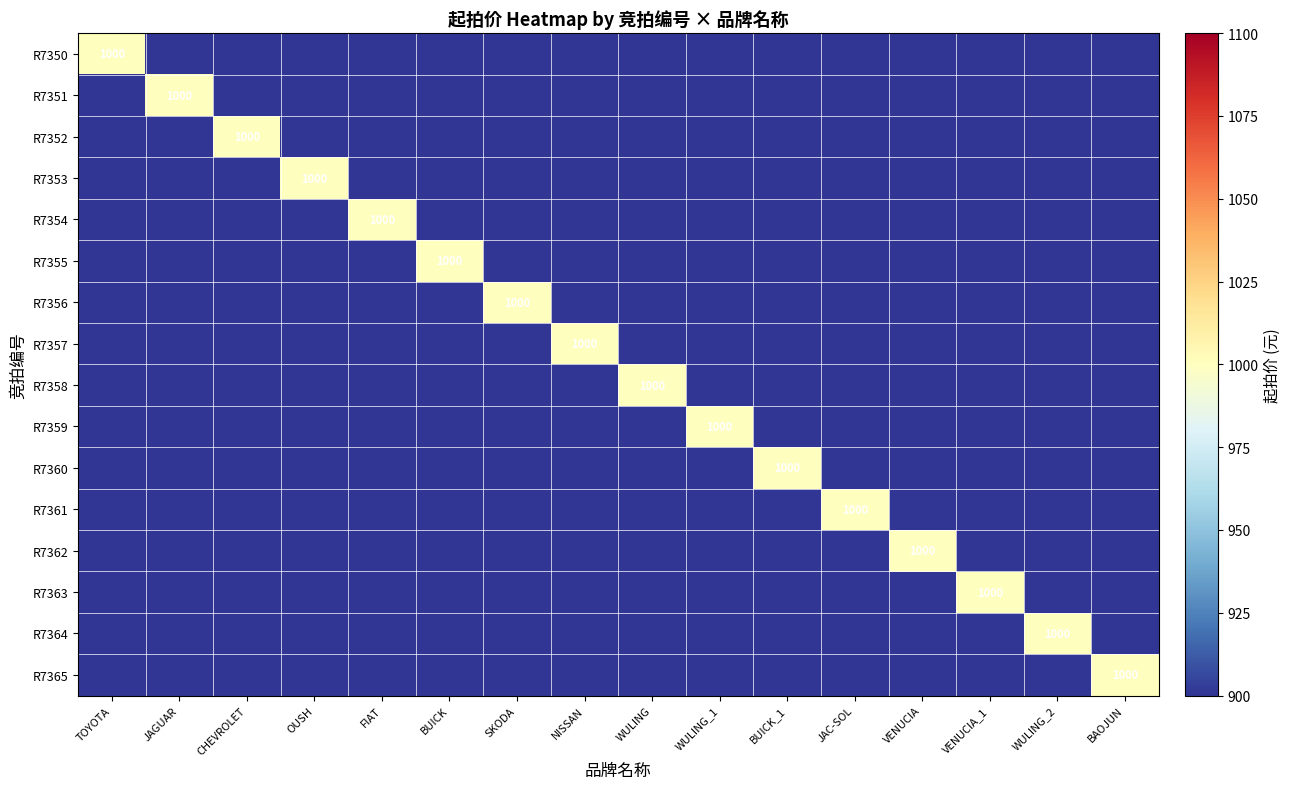

True or false: R7358 has a value of 1798 at WULING.

False